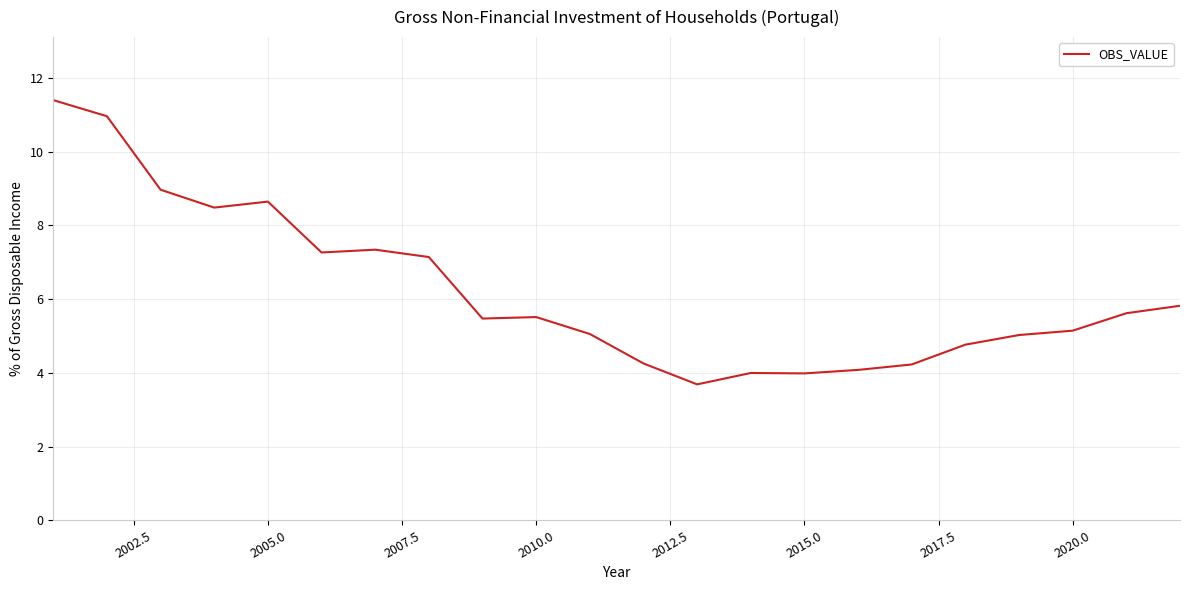

What is the minimum value shown in the chart?

3.7